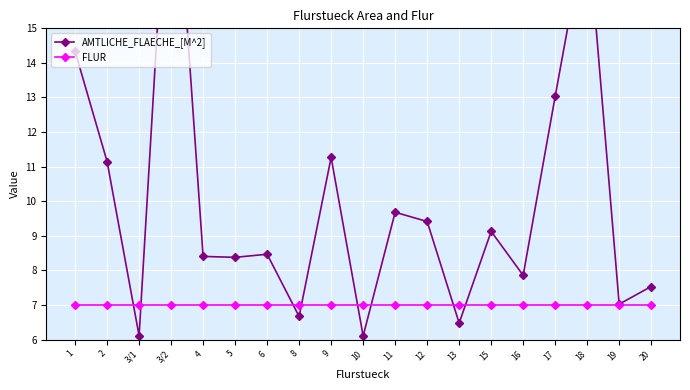

What are all the series names shown in the legend?

AMTLICHE_FLAECHE_[M^2], FLUR